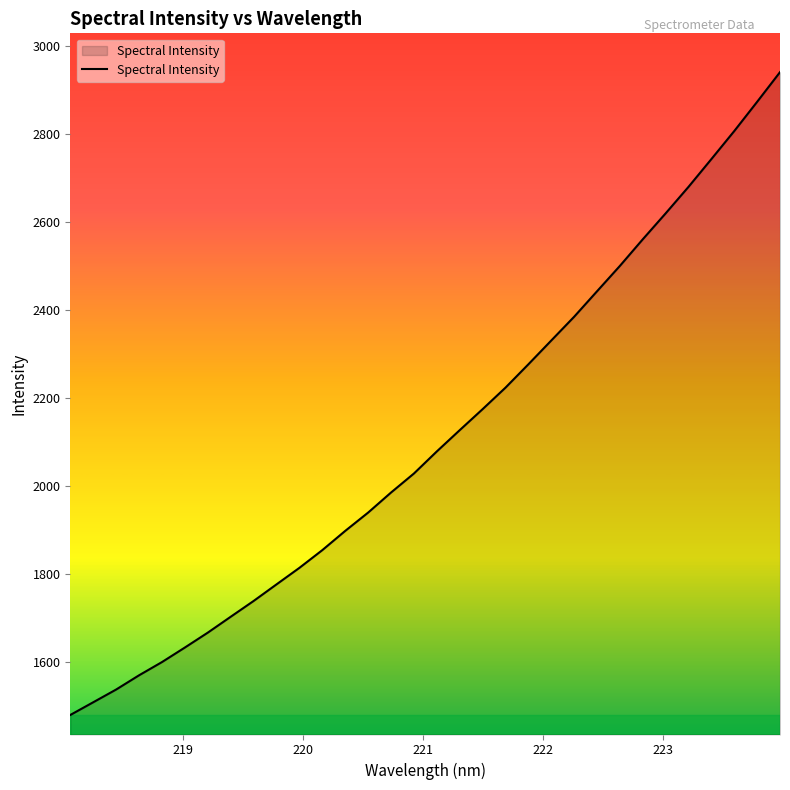

What is the smallest value displayed?

1479.6